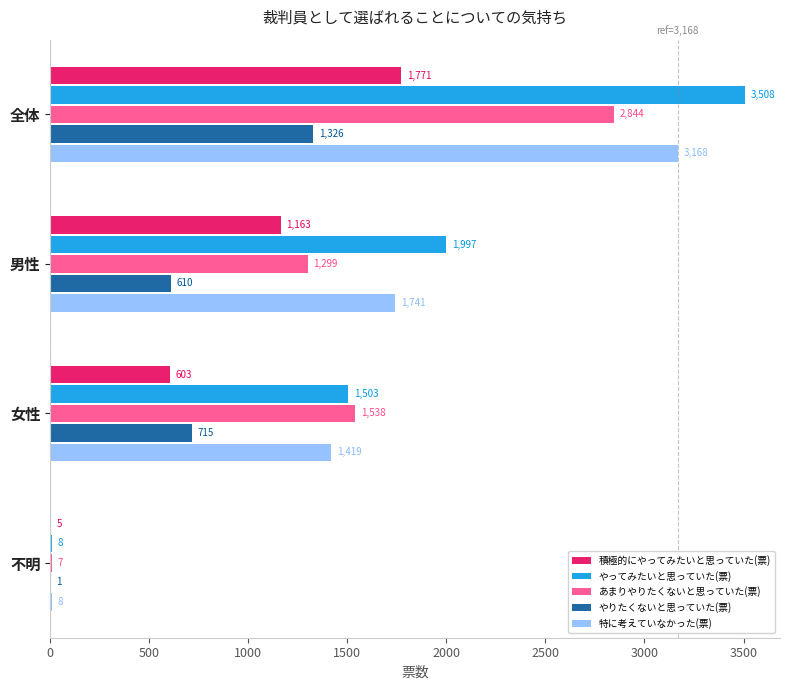

What is the highest value of the あまりやりたくないと思っていた(票) series?

2844